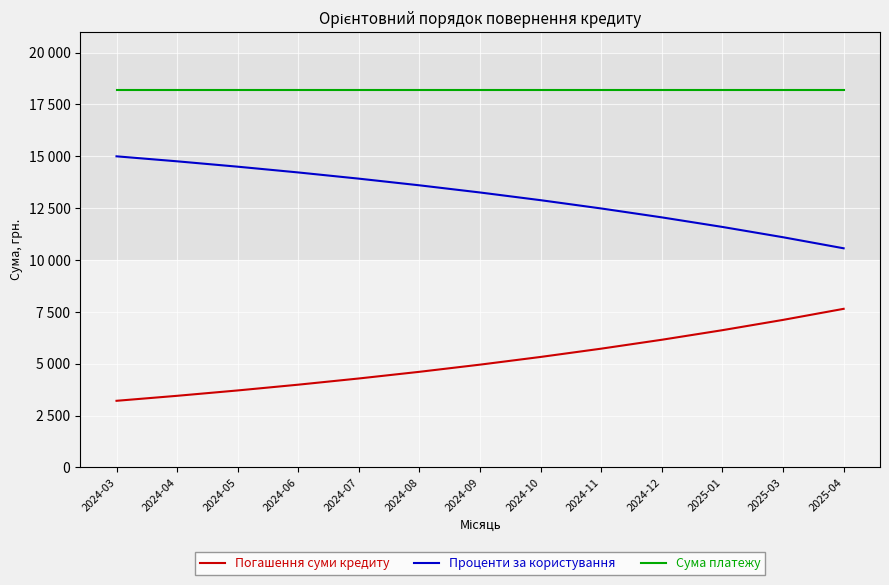

What is the total value across all series at 2024-08?

36420.0